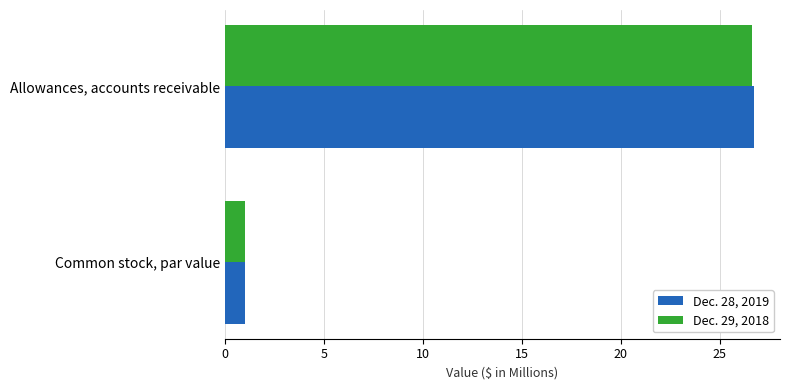

Which series has the widest spread of values?

Dec. 28, 2019